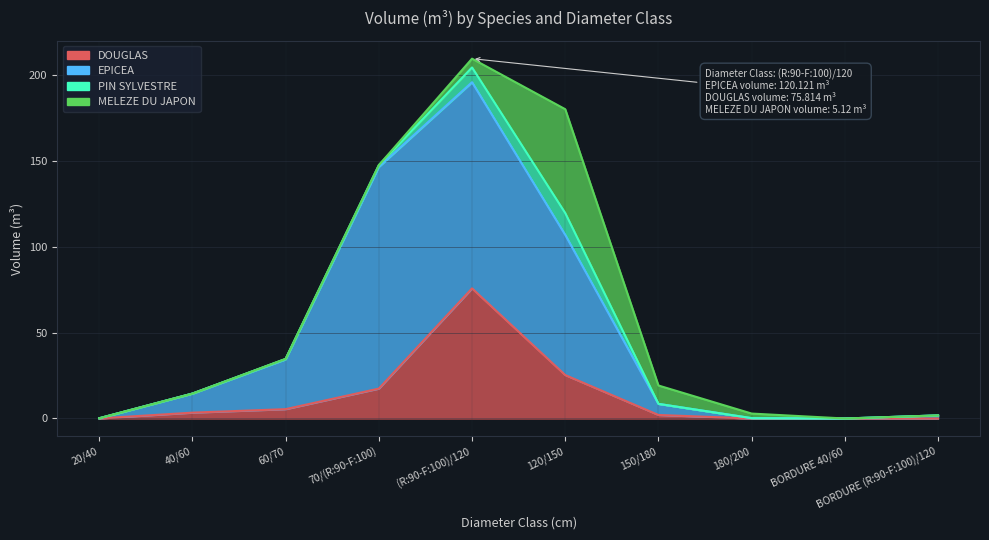

How many data points does each series have?

10